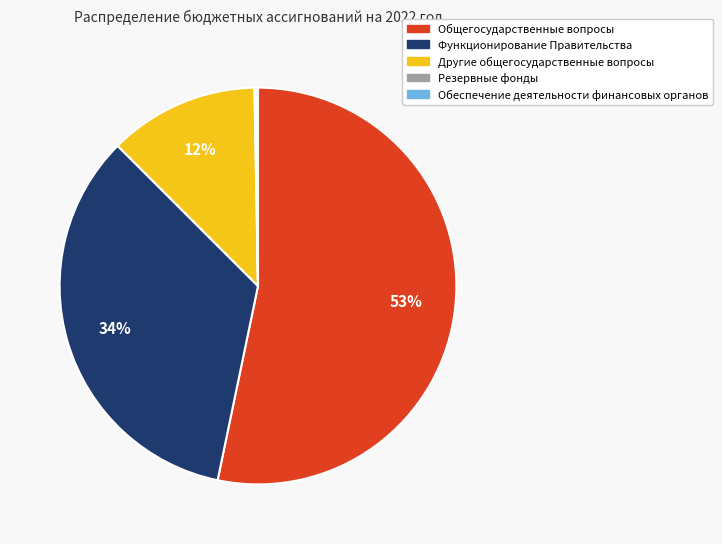

To the nearest percent, what is the difference between the Общегосударственные вопросы and Другие общегосударственные вопросы slice percentages?

41%